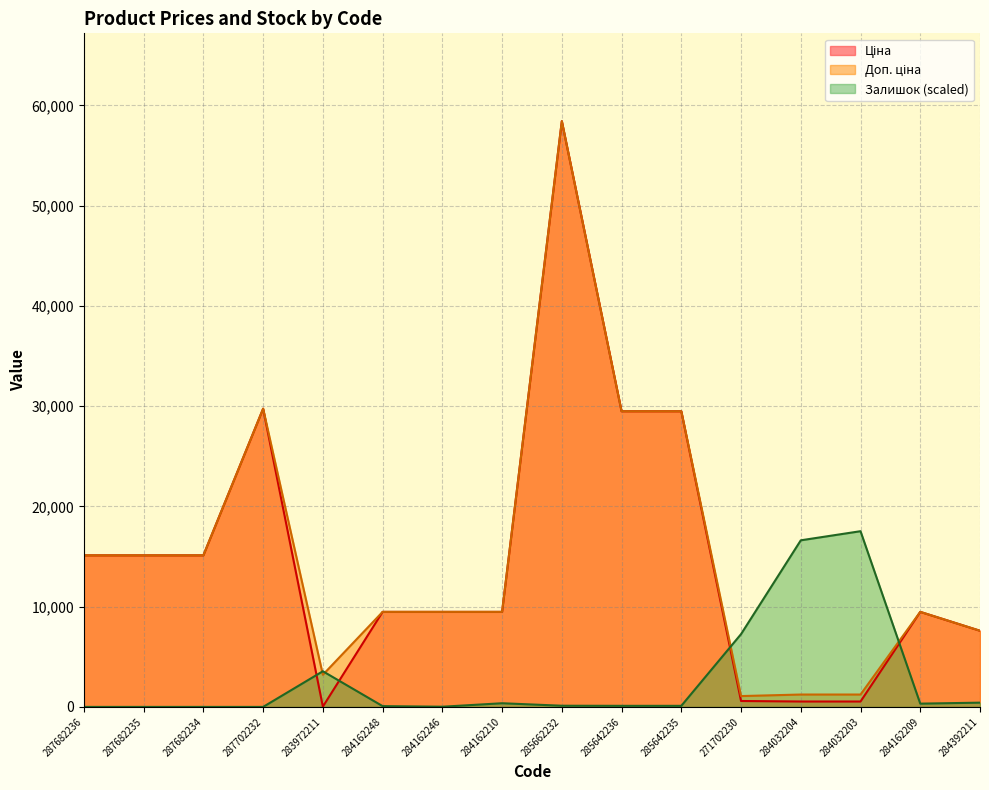

At 287682234, list the series in order from largest to smallest.

Ціна, Доп. ціна, Залишок